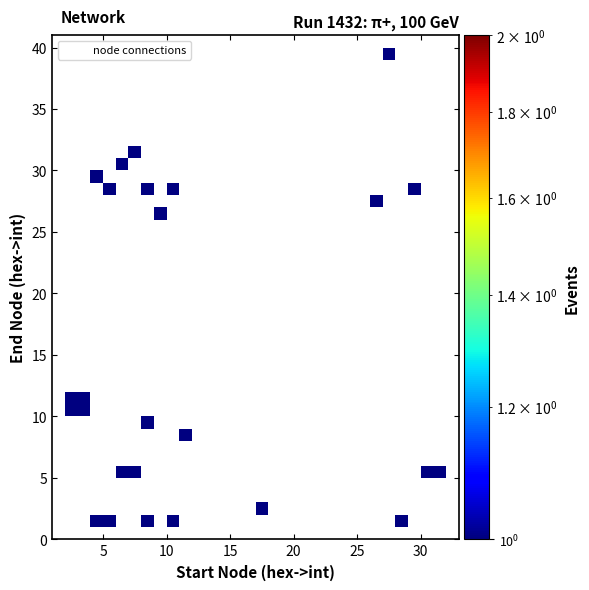

What Y value in the scatter plot is closest to 20?

26